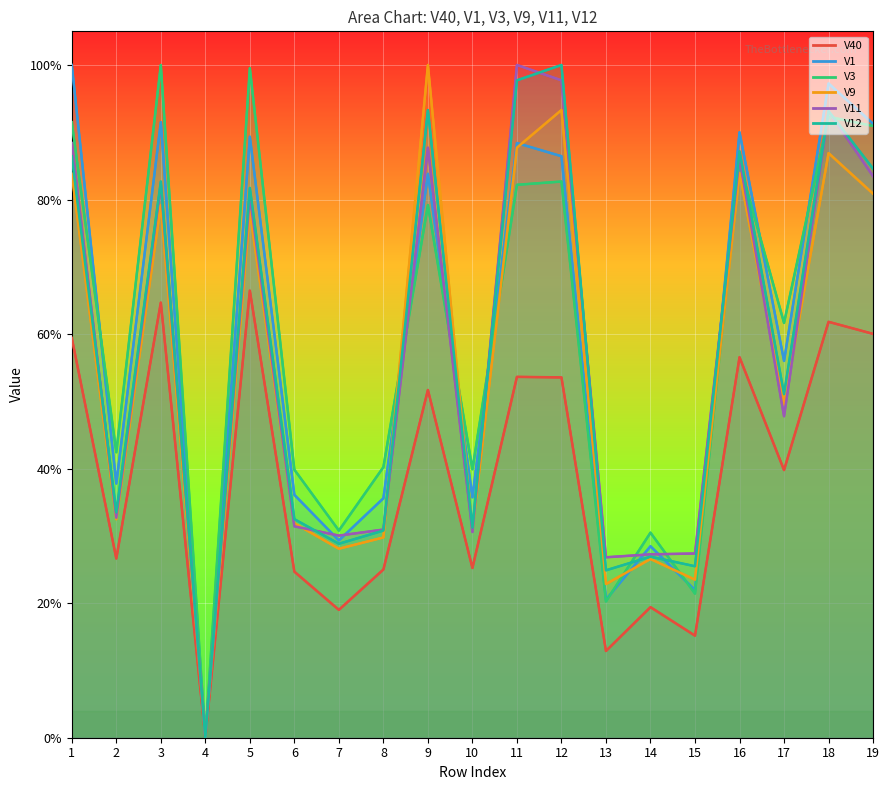

True or false: V1 and V40 cross at least once.

False